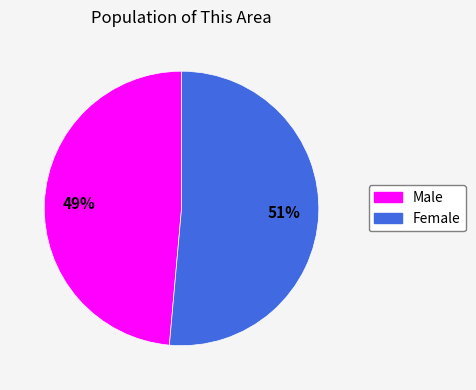

The Male slice represents 49% of the pie. True or false?

True